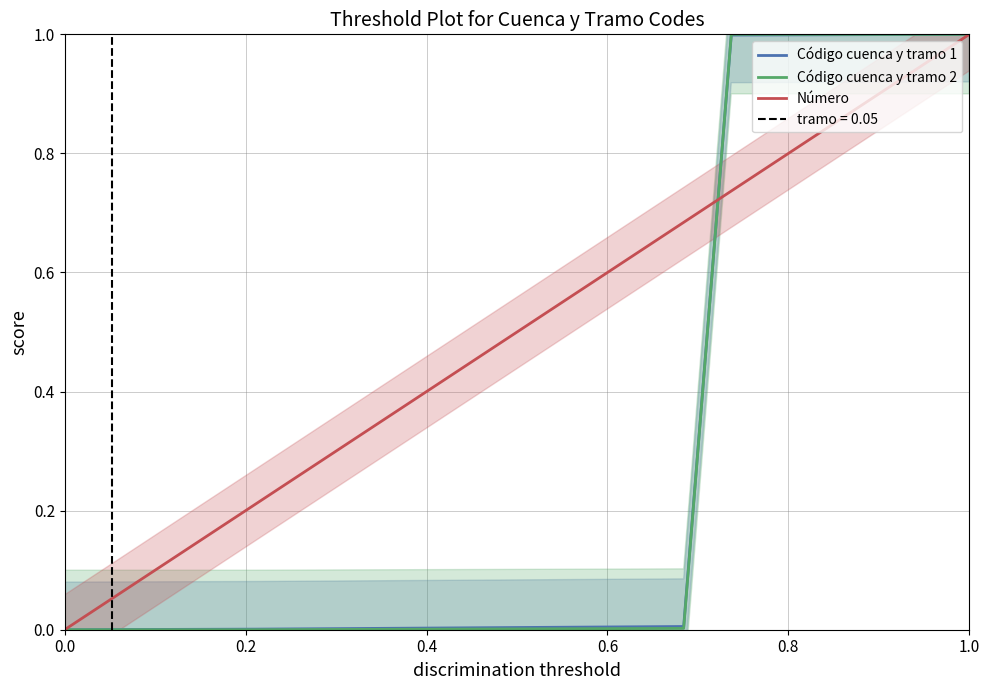

What is the maximum value for Código cuenca y tramo 2?

1.0